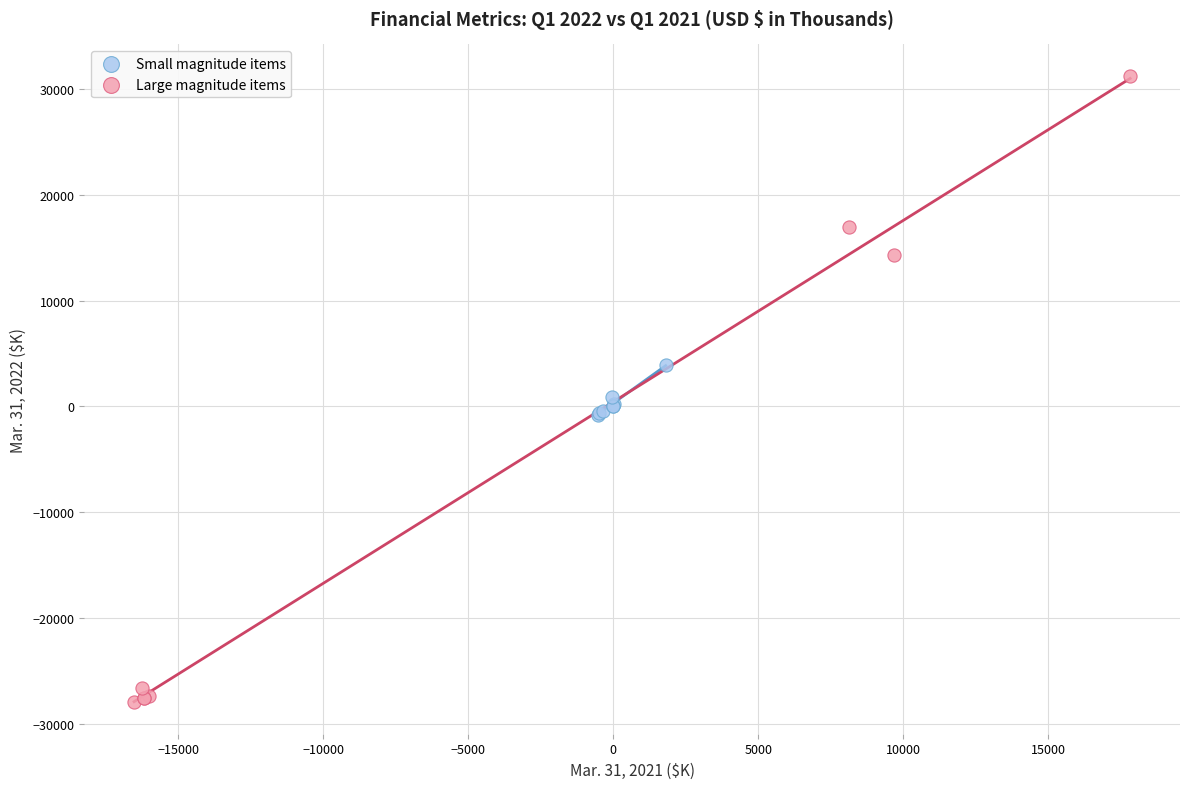

Which series has the largest Y range (max minus min)?

Large magnitude items